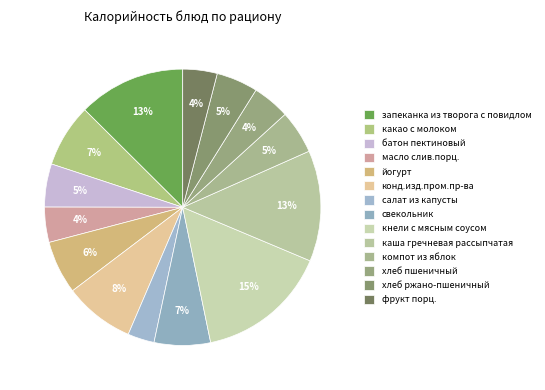

What percentage is NOT represented by масло слив.порц.?

95.9%